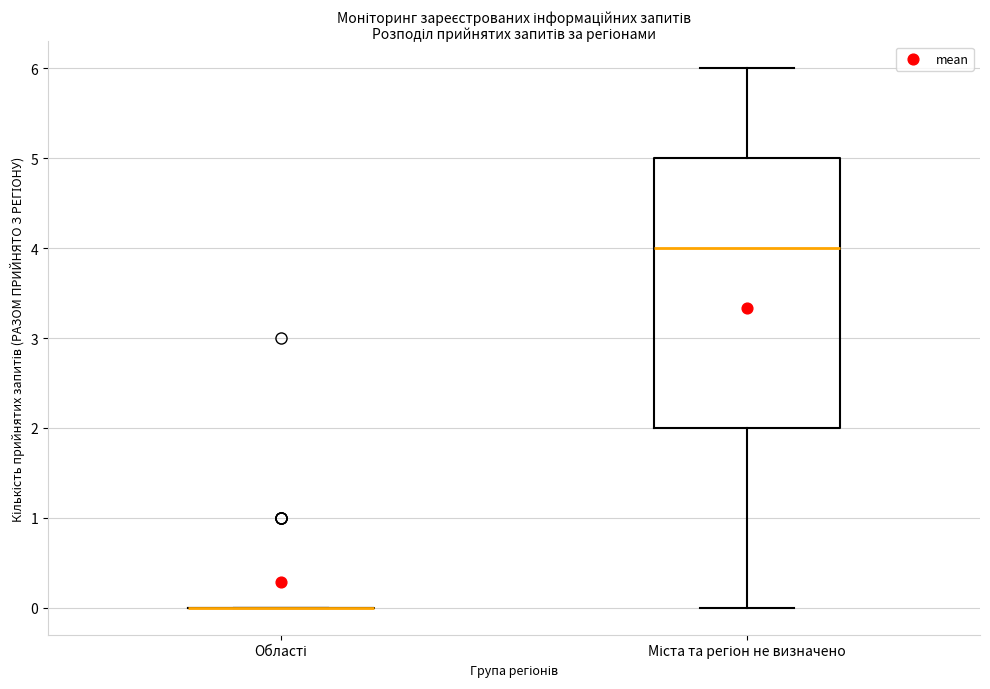

Where is the upper edge of the box for Міста та регіон не визначено on the y-axis? The values are not printed on the chart, so give them approximately, as read against the axis.

5